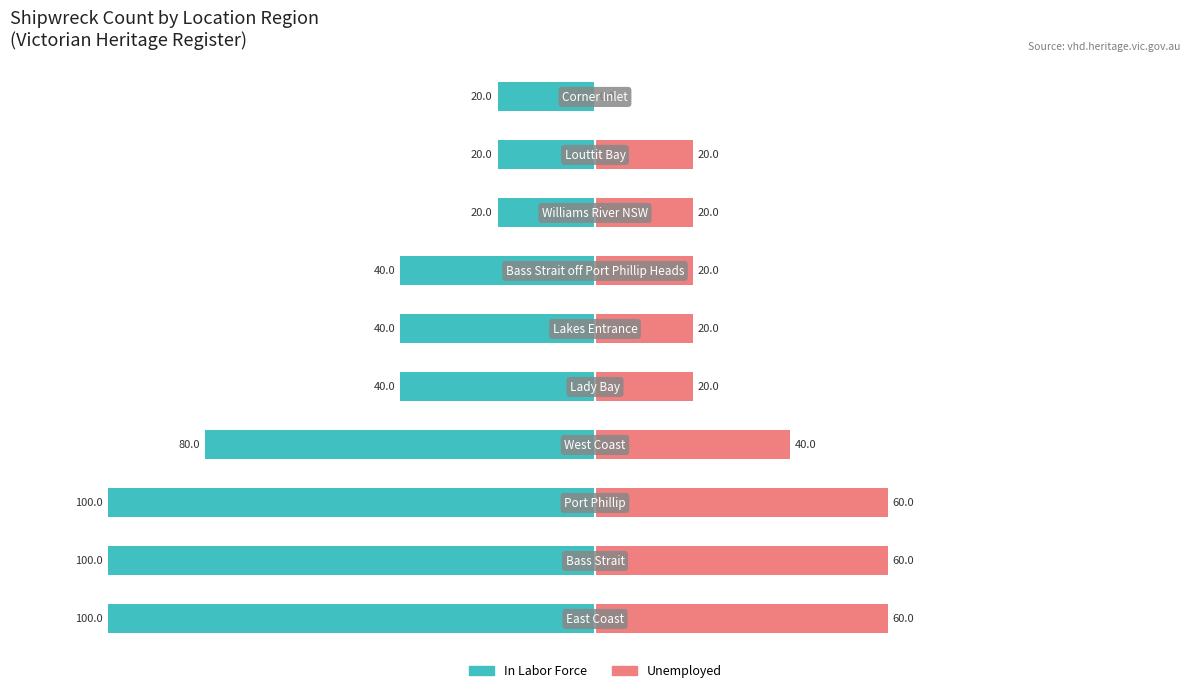

What is the difference between the maximum and minimum values in the In Labor Force series?

80